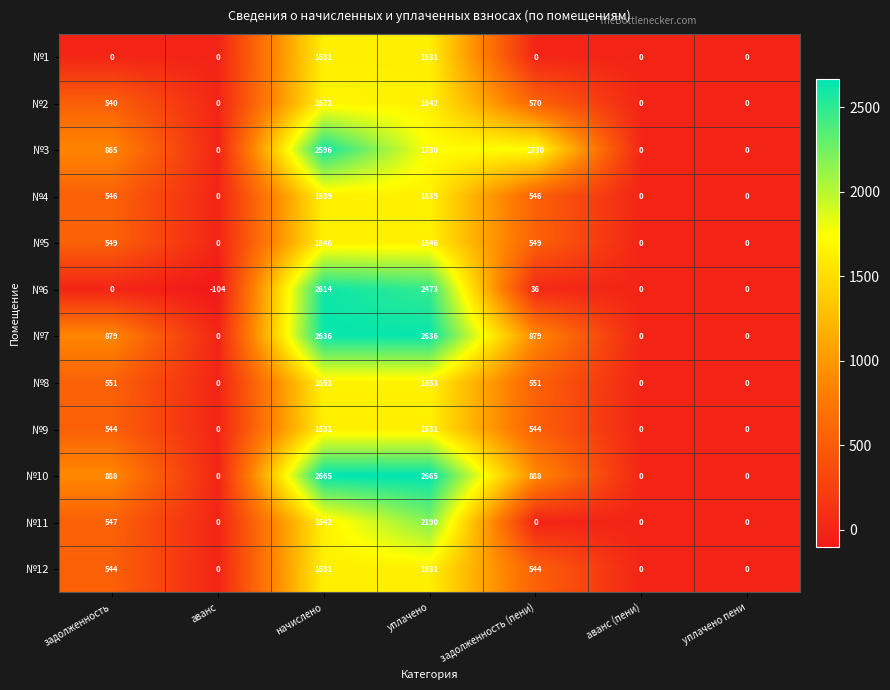

How many distinct data groups are displayed?

12